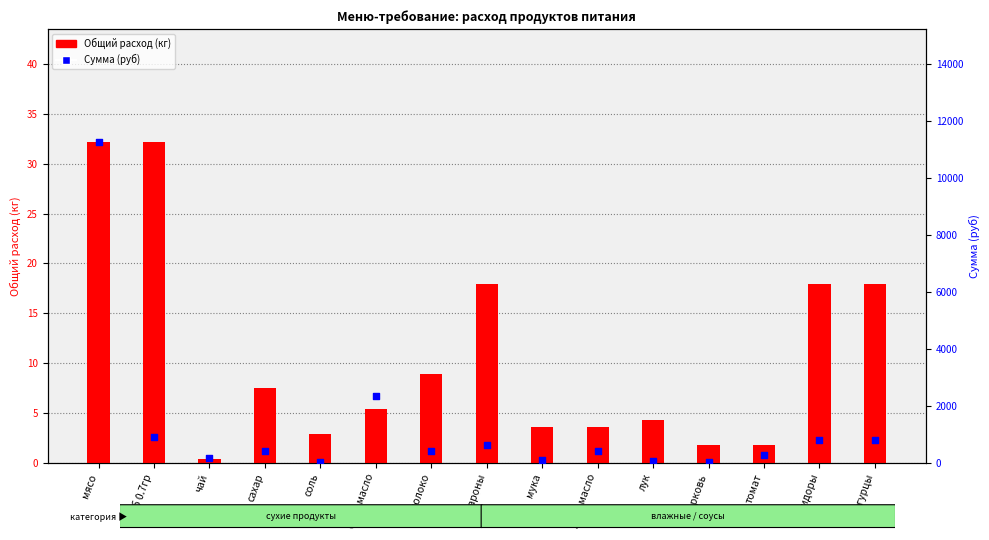

What are all the series names shown in the legend?

Общий расход (кг), Сумма (руб)